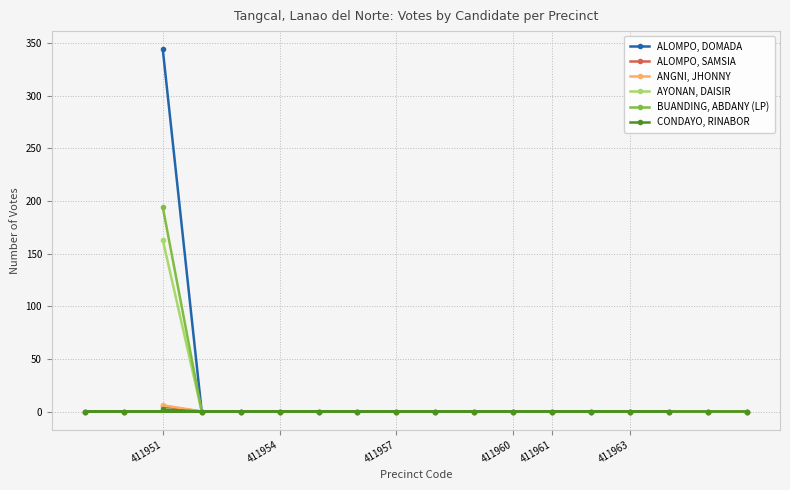

The ANGNI, JHONNY series shows 0 at 411957. True or false?

True